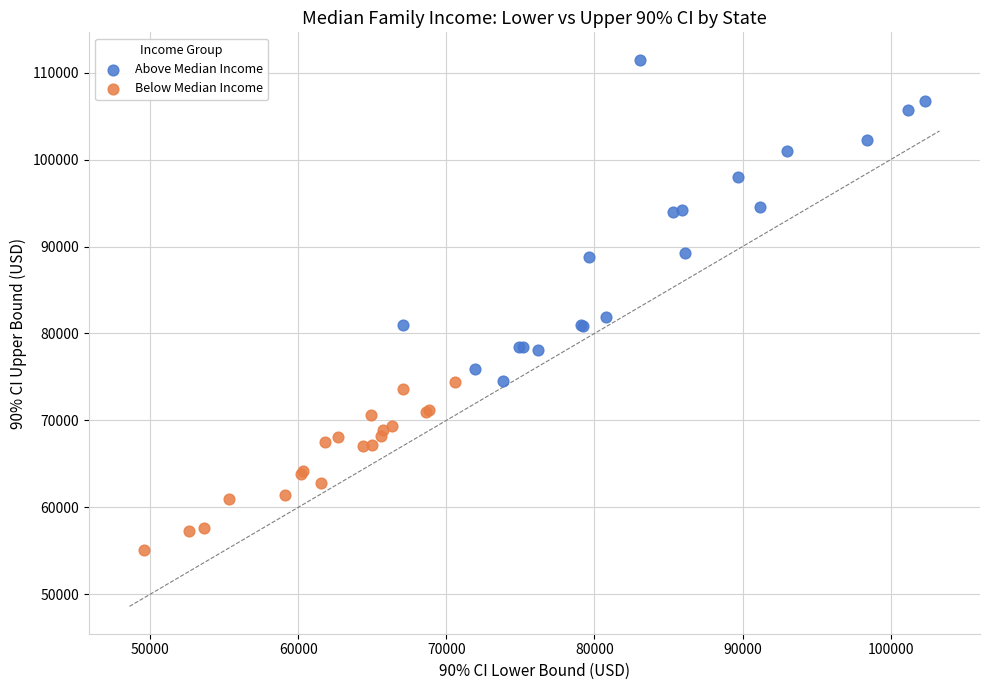

Which series contains the lowest Y value?

Below Median Income